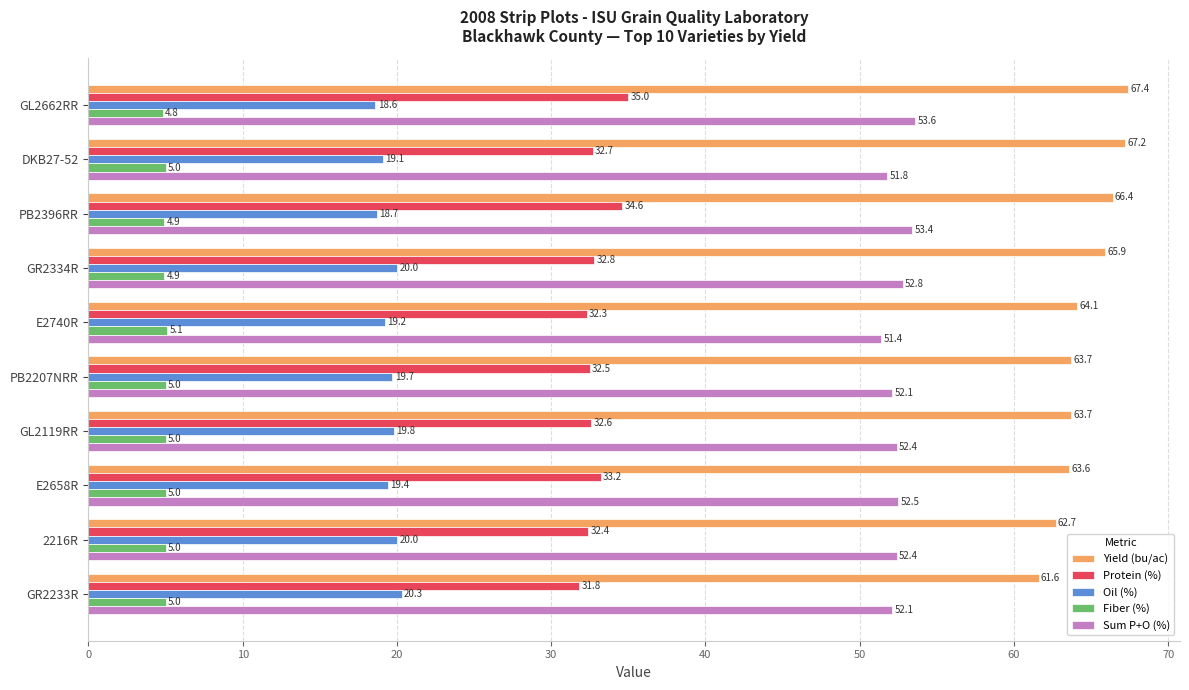

Is it true that Sum P+O (%) equals 69.7 at PB2396RR?

False